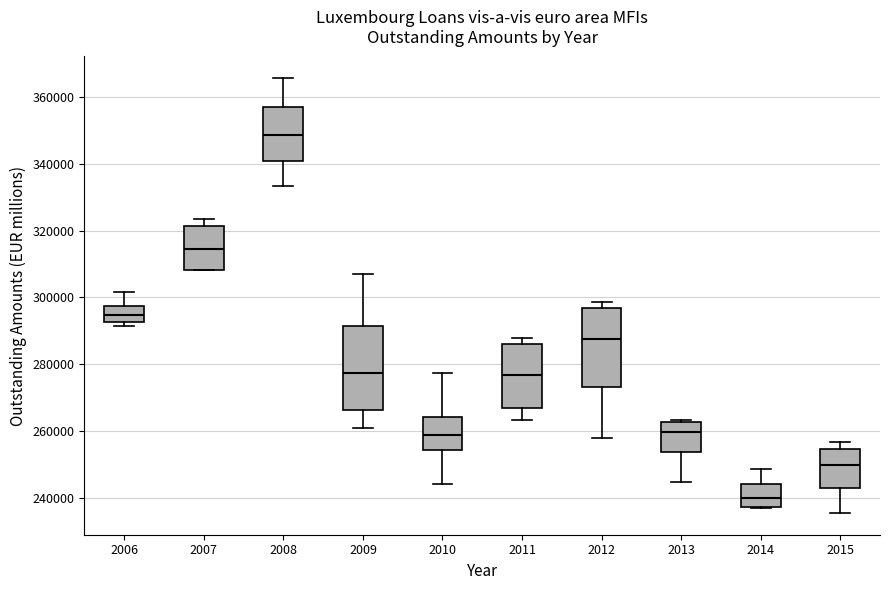

Reading left to right, read every box against the y-axis: the position of its median line, the range the box covers, and the ends of its whiskers. The values are not printed on the chart, so give them approximately, as read against the axis.

2006: median 294000, box 292000 to 298000, whiskers 292000 (just below the box's lower edge) to 302000
2007: median 314000, box 308000 to 322000, whiskers 308000 to 324000
2008: median 348000, box 340000 to 358000, whiskers 334000 to 366000
2009: median 278000, box 266000 to 292000, whiskers 262000 to 308000
2010: median 258000, box 254000 to 264000, whiskers 244000 to 278000
2011: median 276000, box 266000 to 286000, whiskers 264000 to 288000
2012: median 288000, box 274000 to 296000, whiskers 258000 to 298000
2013: median 260000, box 254000 to 262000, whiskers 244000 to 264000
2014: median 240000, box 238000 to 244000, whiskers 236000 to 248000
2015: median 250000, box 242000 to 254000, whiskers 236000 to 256000